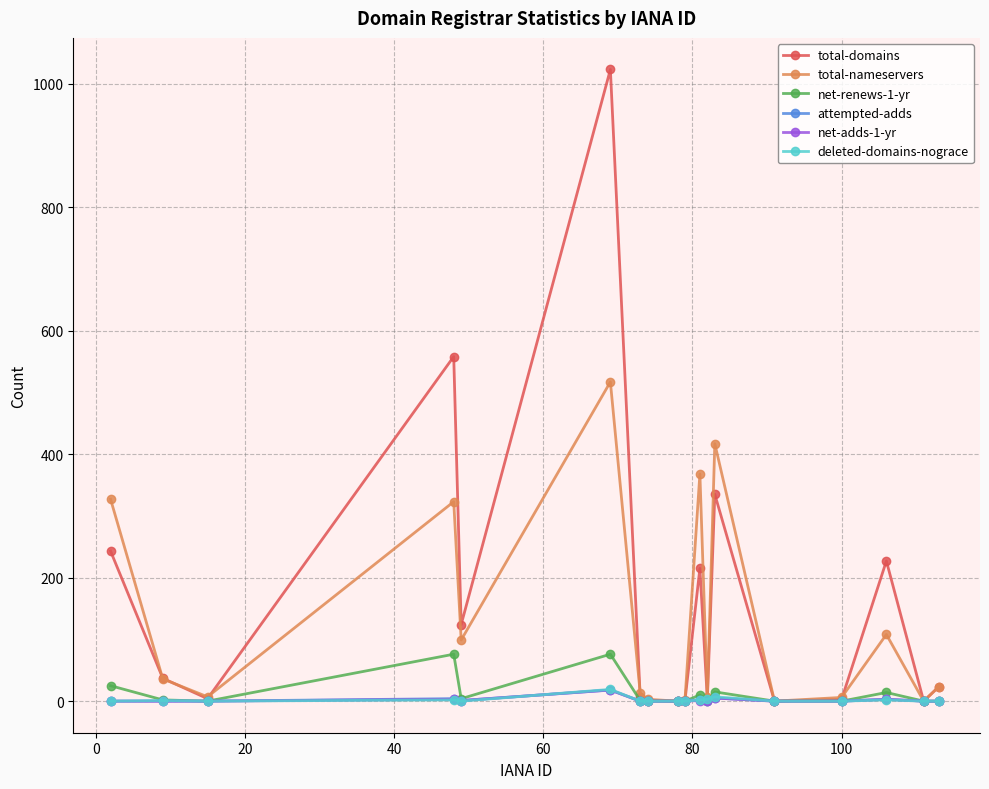

Which series has the largest total across all categories?

total-domains